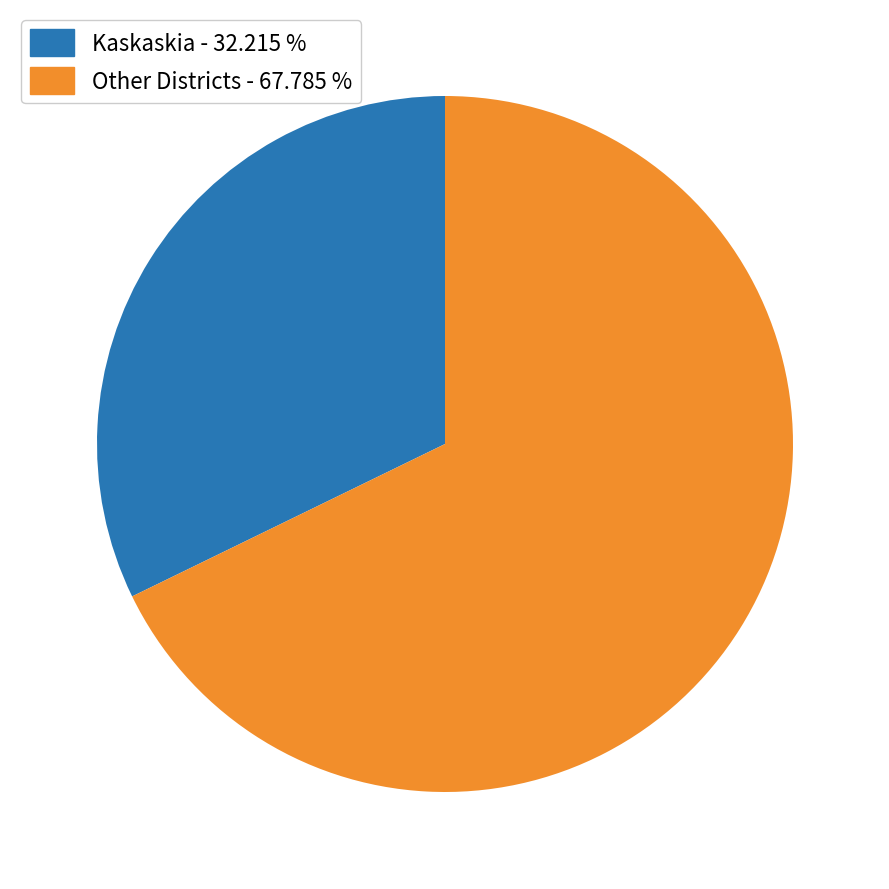

Does any single category account for the majority?

Yes